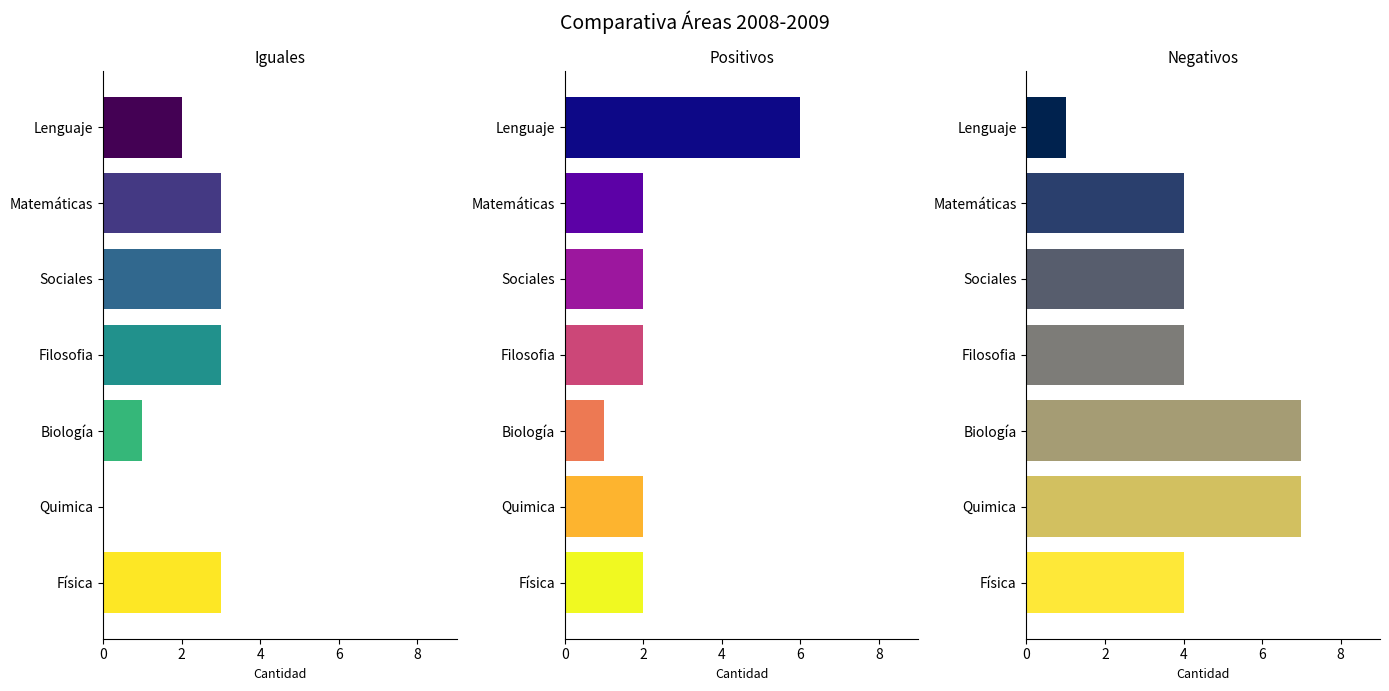

How many bars are there in each group?

3